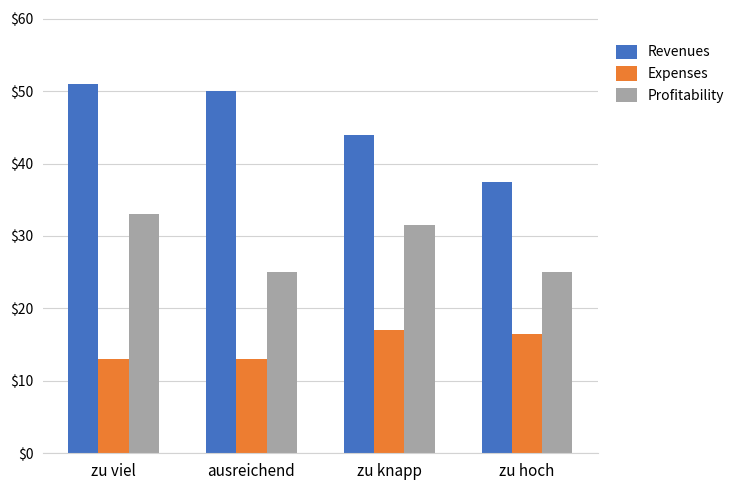

At which label does Profitability first exceed 31?

zu viel